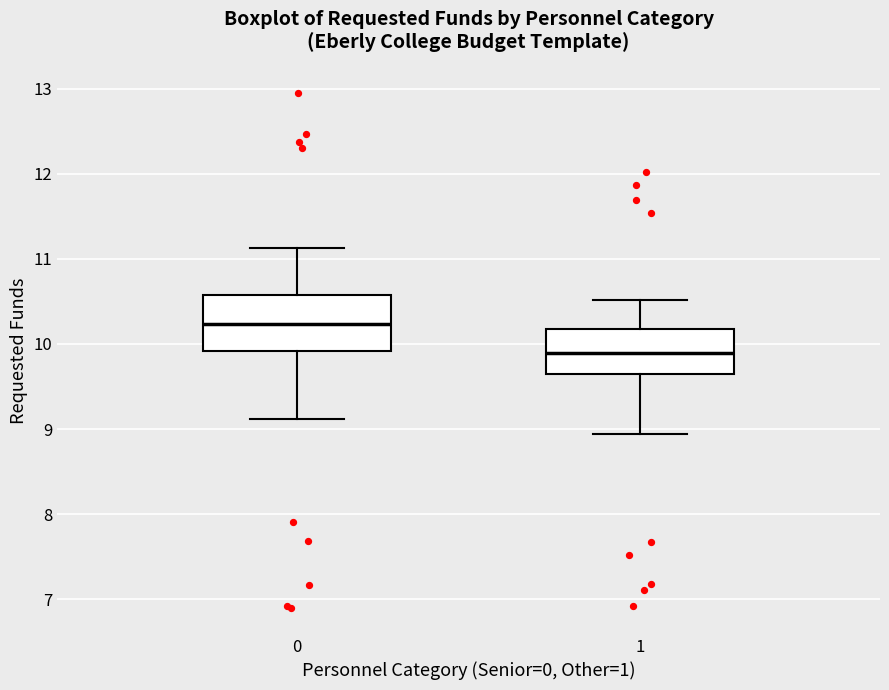

Where does the median line of the box at x = 1 sit on the y-axis? The values are not printed on the chart, so give them approximately, as read against the axis.

9.9